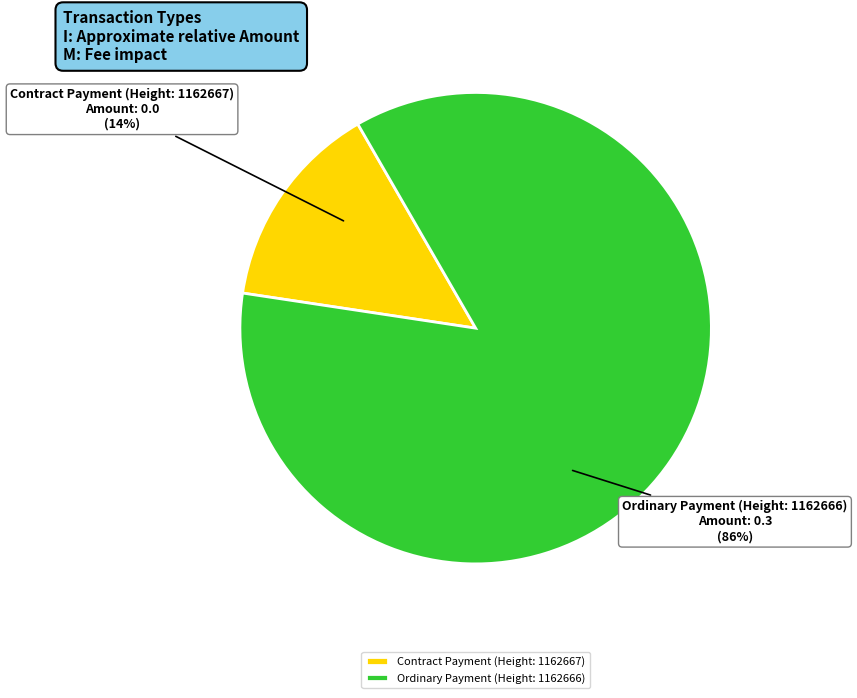

What is the smallest slice in the pie chart?

Contract Payment (Height: 1162667)